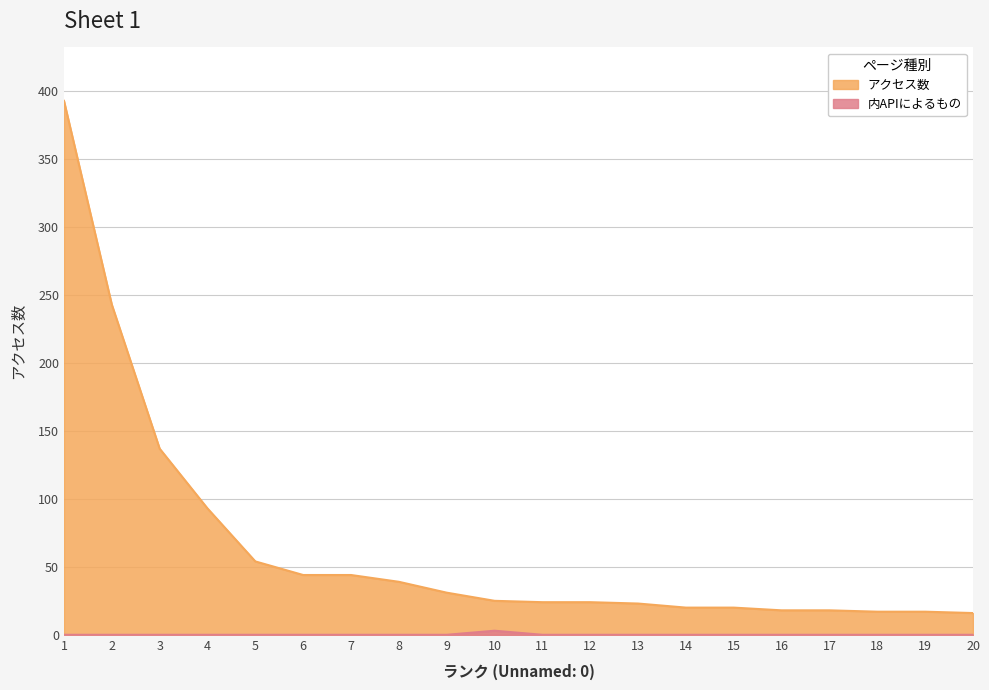

In 内APIによるもの, how many points are higher than both neighbors (excluding endpoints)?

1